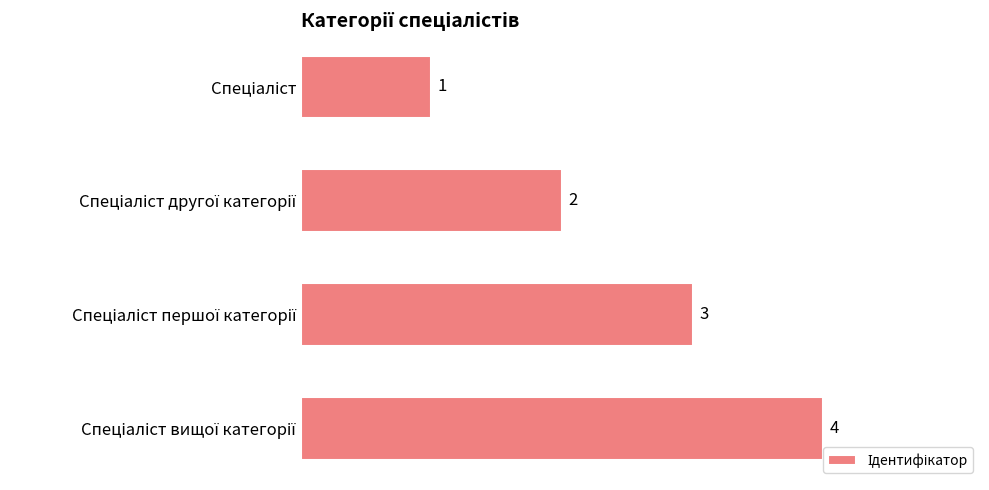

What is the sum of all values?

10